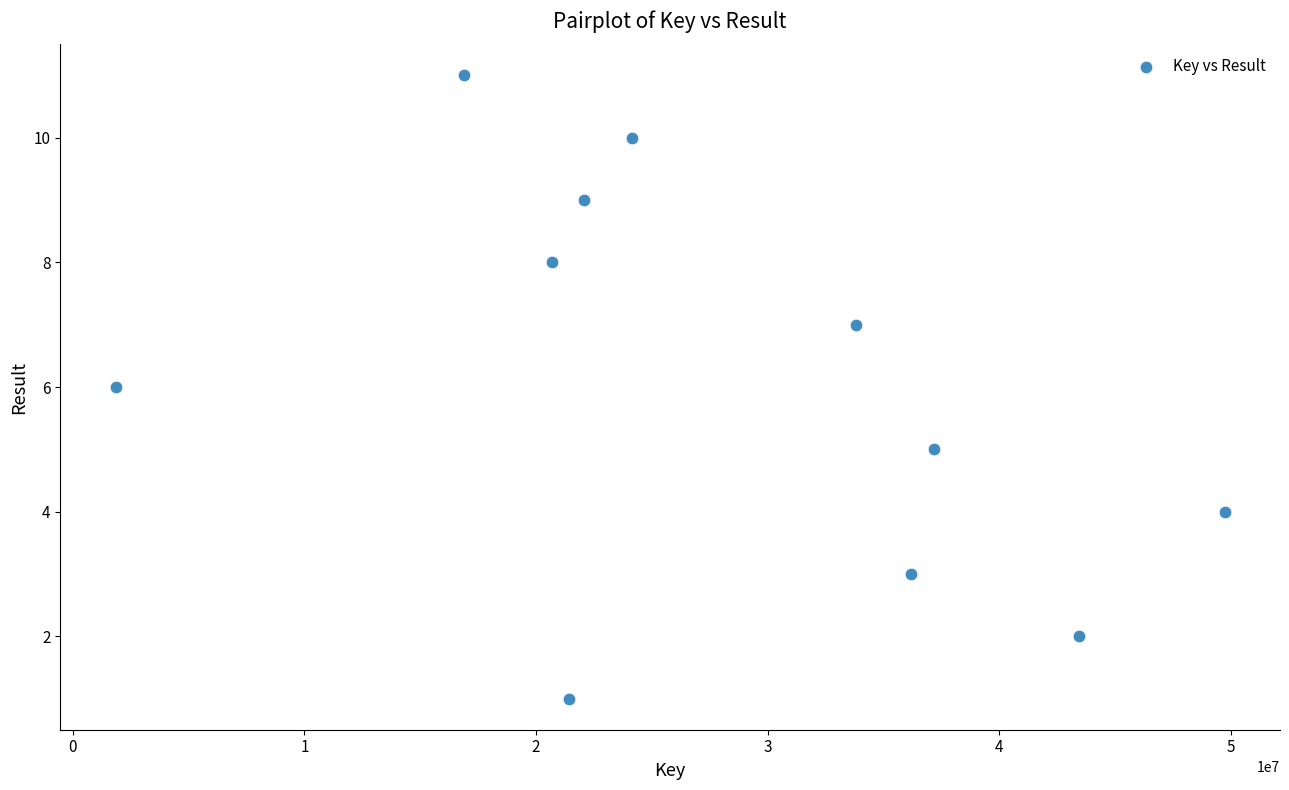

What is the average Y value?

6